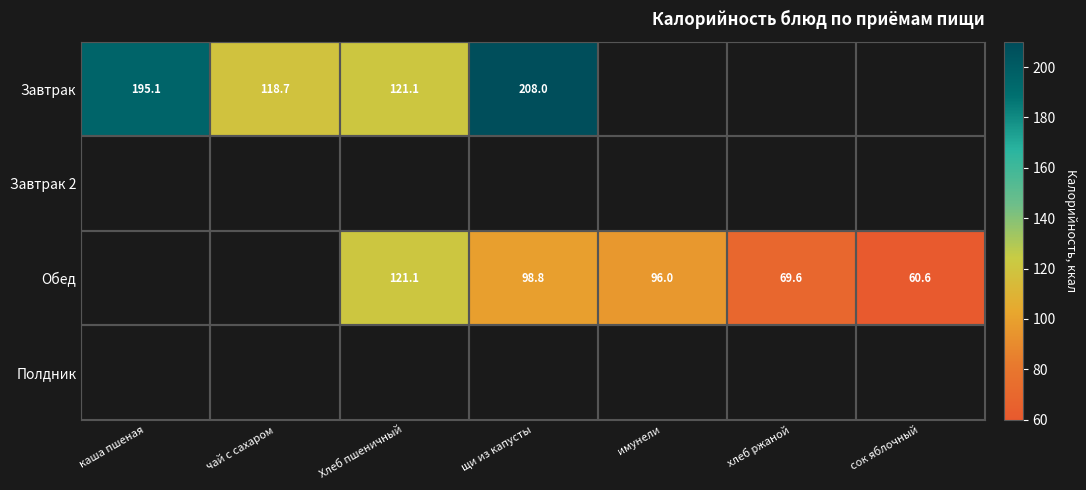

The value of Завтрак at щи из капусты is 208.0. True or false?

True